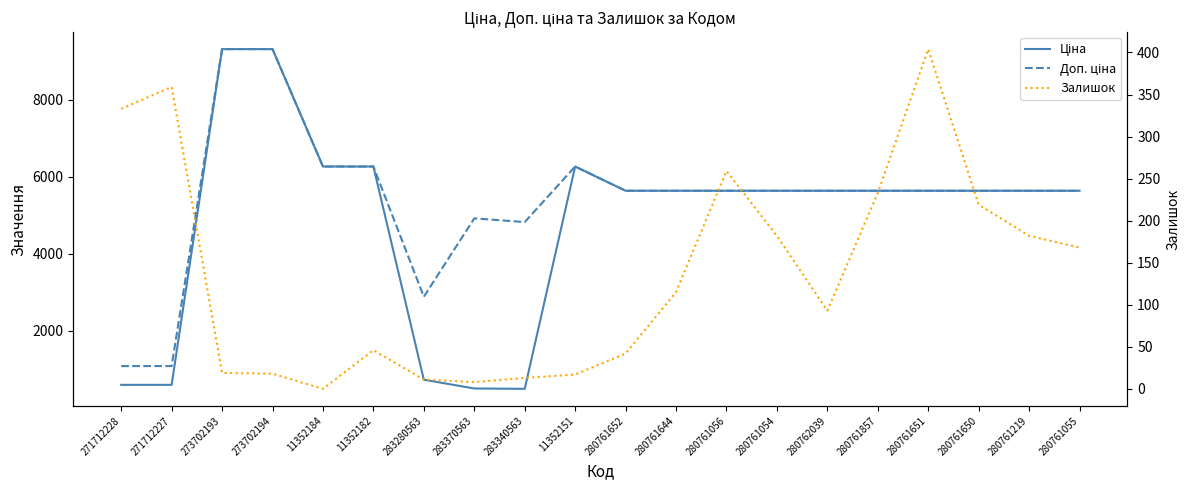

How many interior local peaks does the Ціна series have?

1